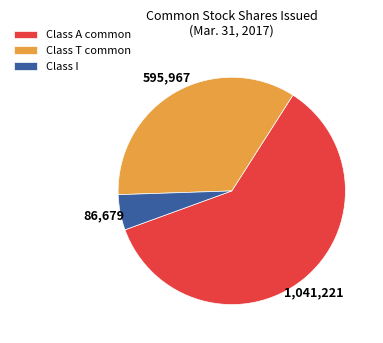

Count the number of slices in the pie.

3